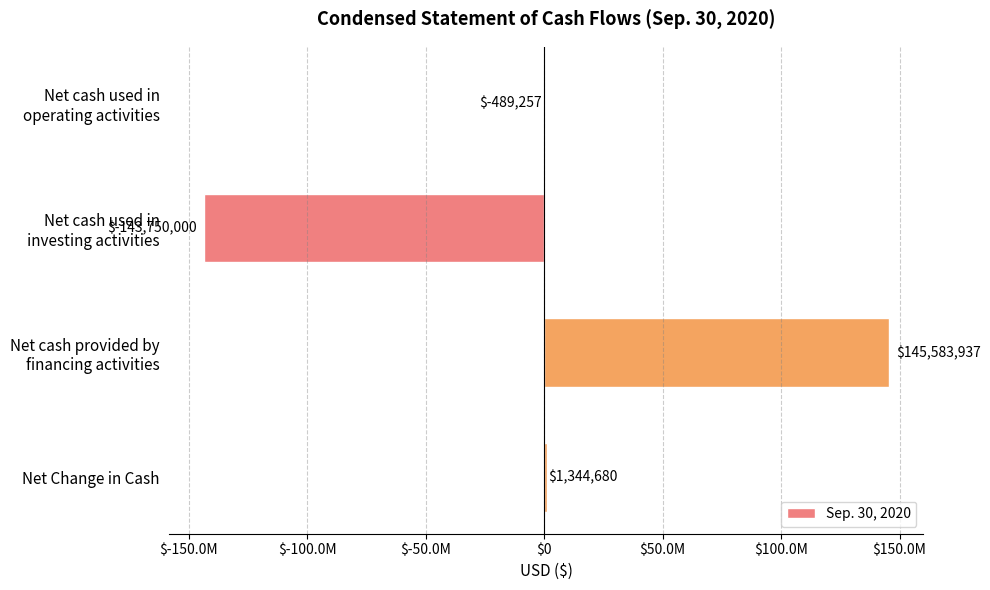

Are the bars horizontal?

Yes